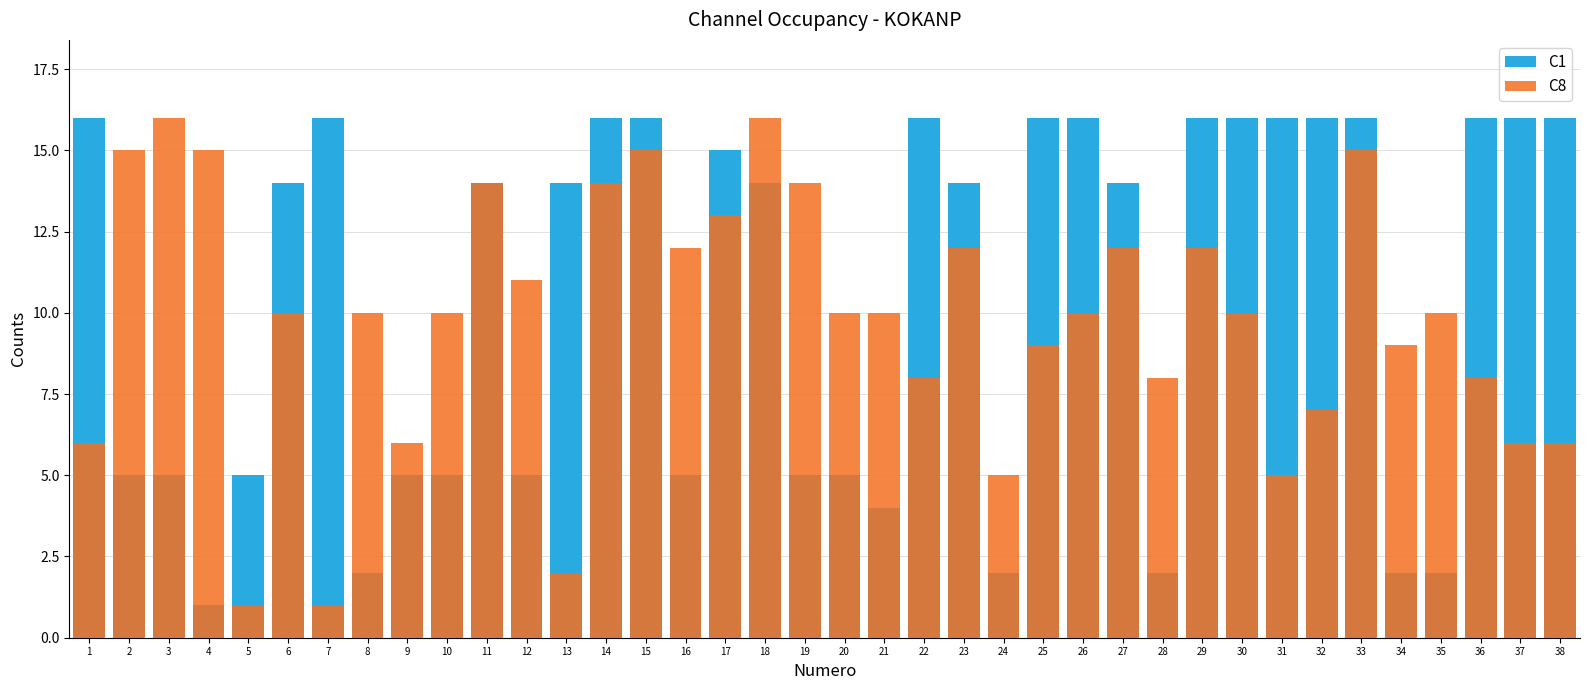

What is the total value across all series at 4?

16